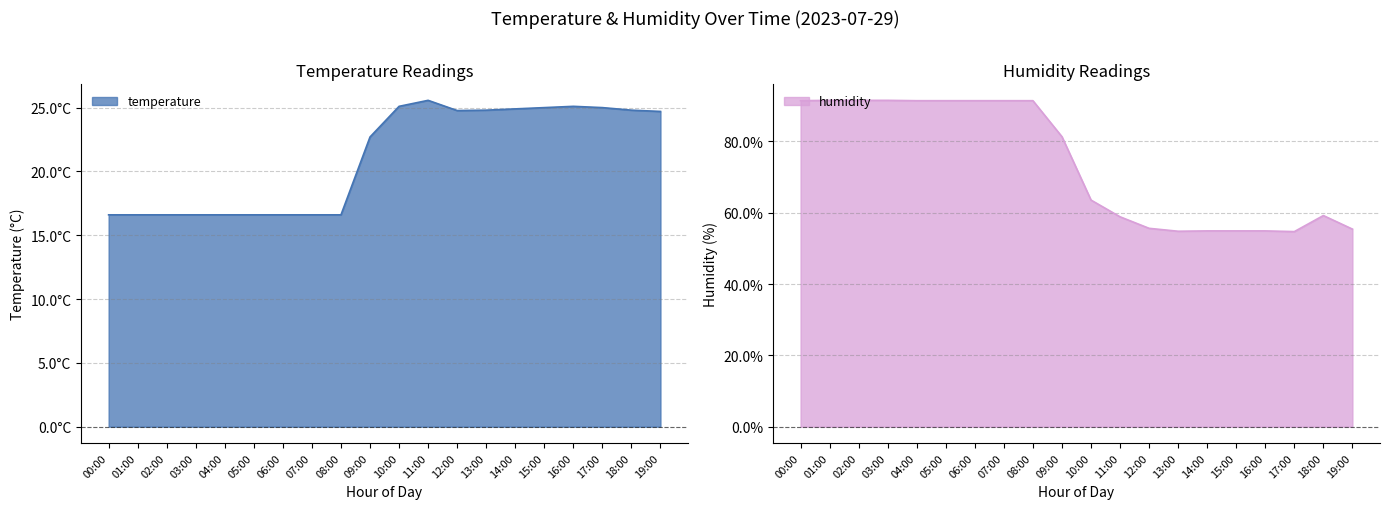

In humidity, how many points are higher than both neighbors (excluding endpoints)?

1